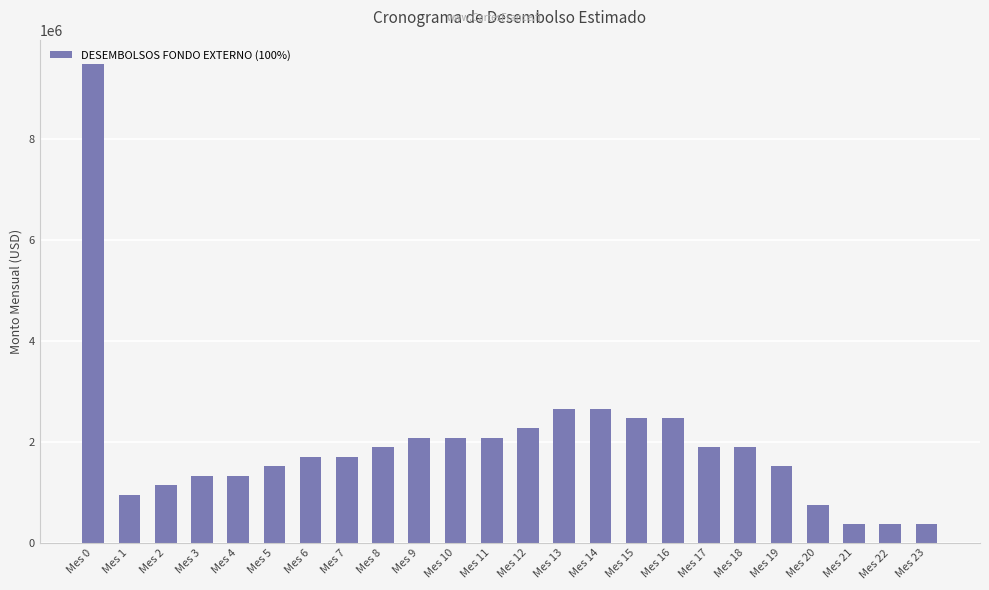

Reading left to right, what are all the values shown in this chart?

Mes 0=9494043	Mes 1=949404	Mes 2=1139285	Mes 3=1329166	Mes 4=1329166	Mes 5=1519047	Mes 6=1708928	Mes 7=1708928	Mes 8=1898809	Mes 9=2088689	Mes 10=2088689	Mes 11=2088689	Mes 12=2278570	Mes 13=2658332	Mes 14=2658332	Mes 15=2468451	Mes 16=2468451	Mes 17=1898809	Mes 18=1898809	Mes 19=1519047	Mes 20=759523	Mes 21=379762	Mes 22=379762	Mes 23=379762